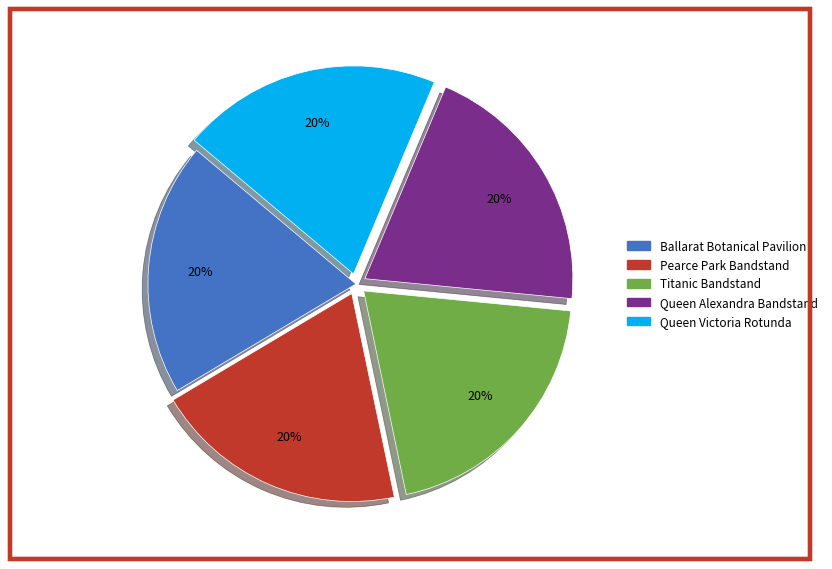

To the nearest percent, what is the average slice percentage?

20%